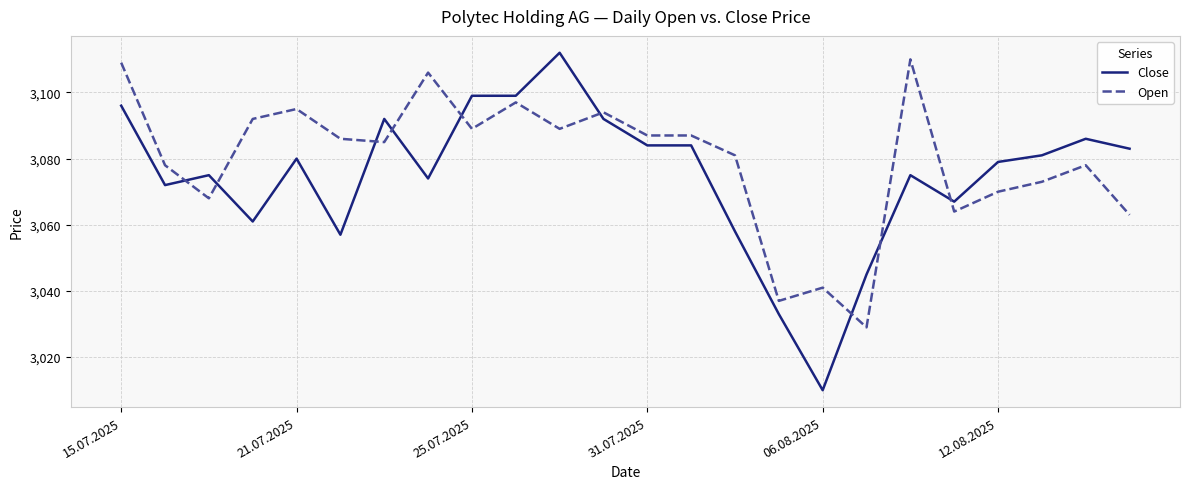

Which series has the widest spread of values?

Close